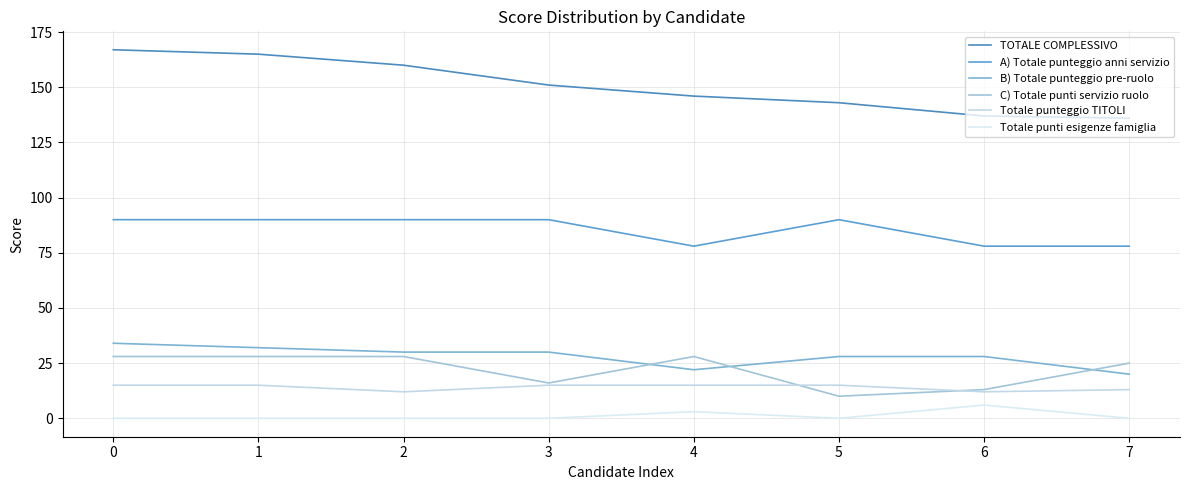

What is the greatest value displayed?

167